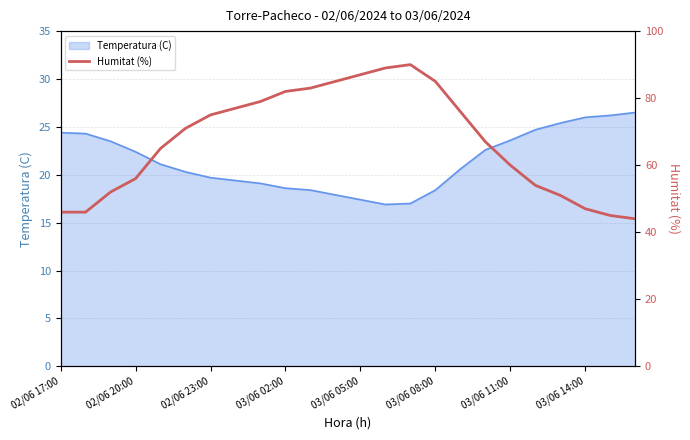

What is the maximum value for Temperatura (C)?

26.5